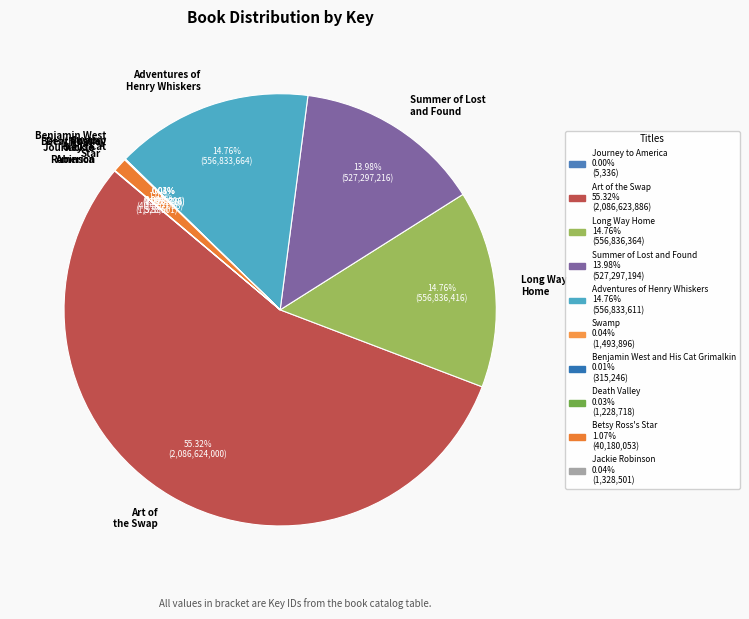

To the nearest percent, what is the combined percentage of Betsy Ross's Star and Art of the Swap?

56%